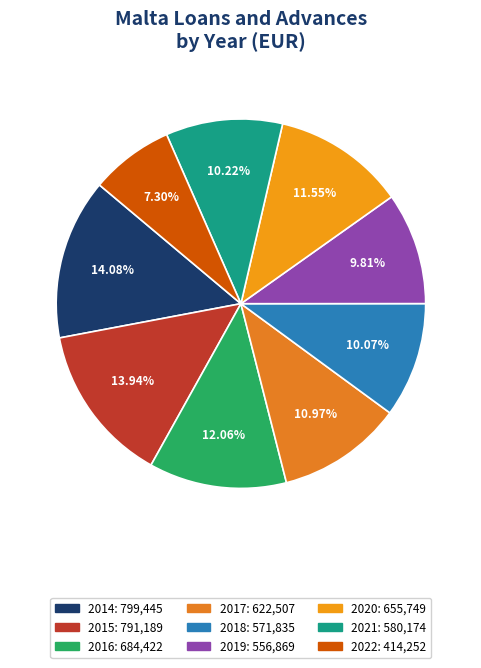

How many slices are in this pie chart?

9